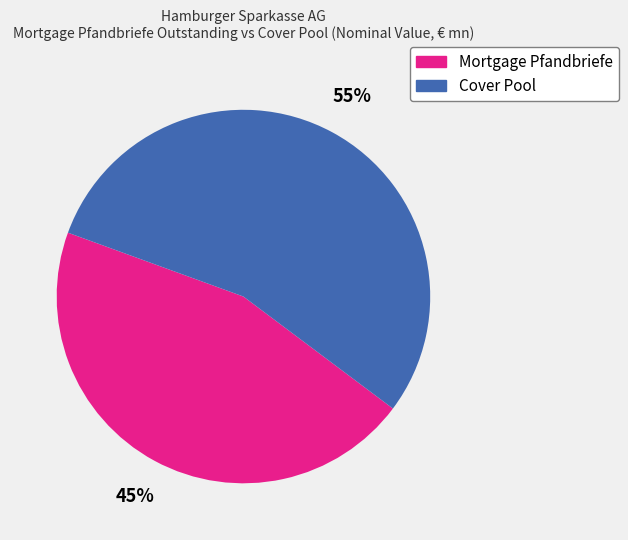

Is the sum of Mortgage Pfandbriefe and Cover Pool greater than half?

Yes